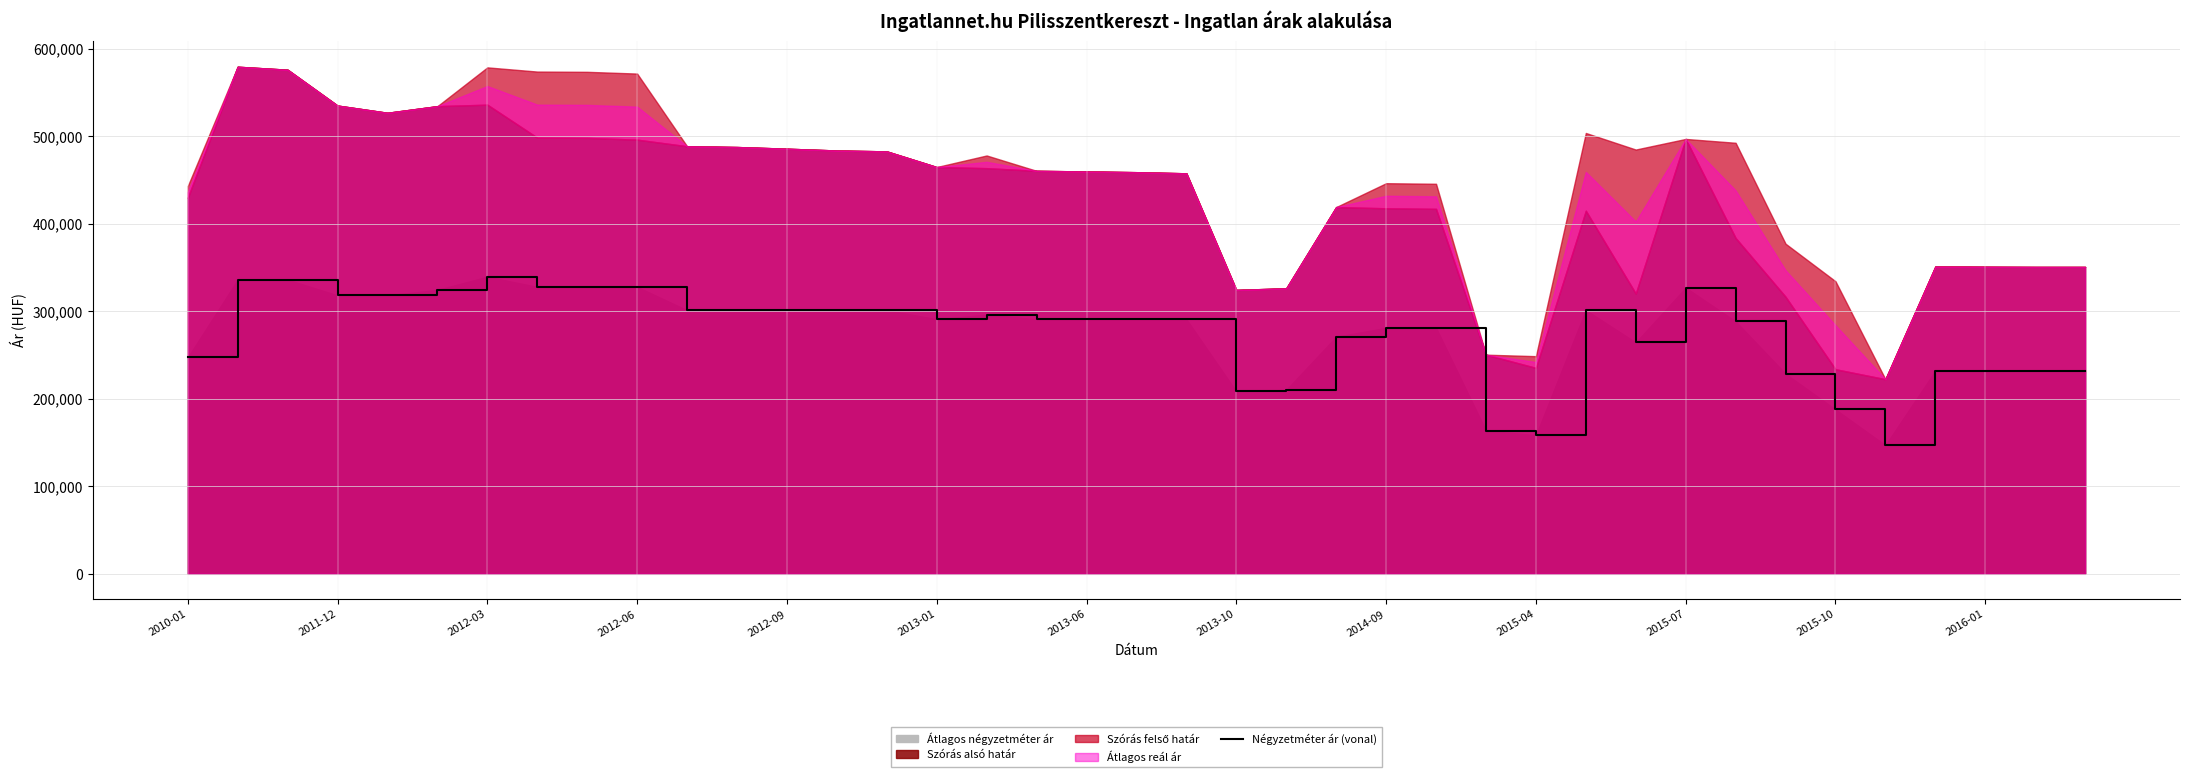

The value of Négyzetméter ár (vonal) at 2014-09 is 281042. True or false?

True